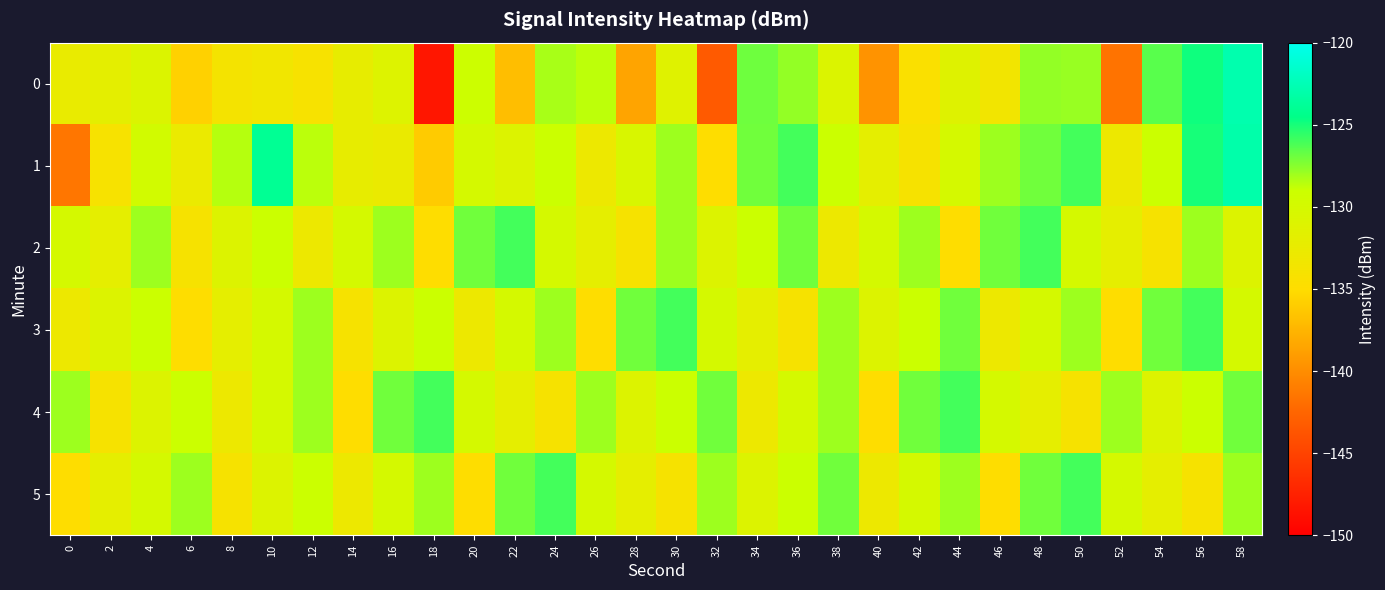

Which has a higher value, 28 or 14?

14